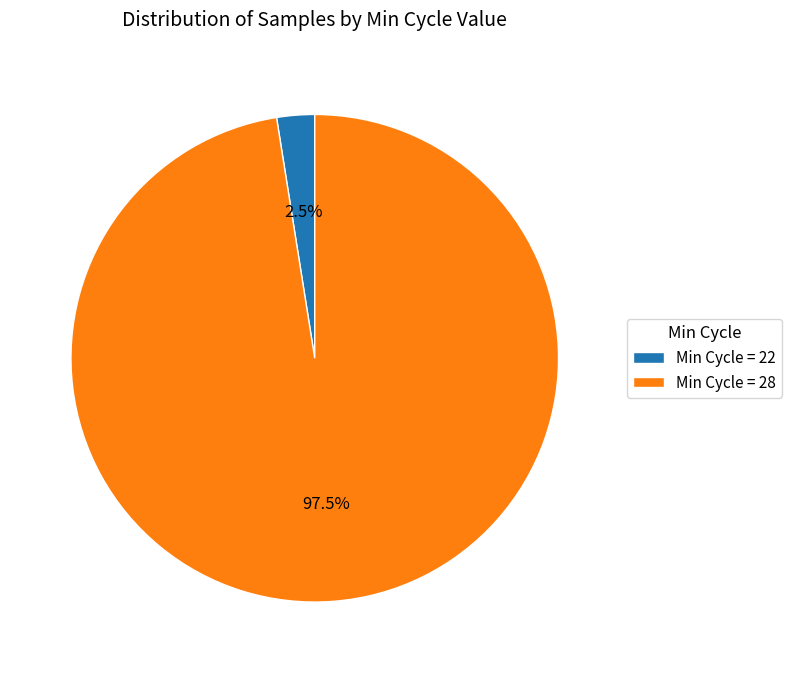

What is the smallest slice in the pie chart?

Min Cycle = 22